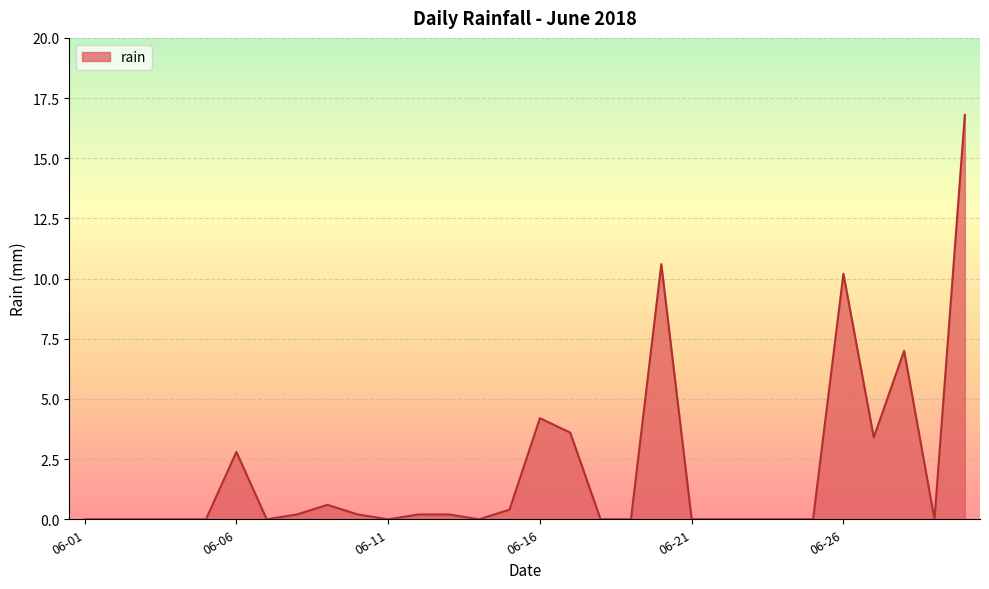

Reading left to right, what are all the values shown in this chart?

0.0	0.0	0.0	0.0	0.0	2.8	0.0	0.2	0.6	0.2	0.0	0.2	0.2	0.0	0.4	4.2	3.6	0.0	0.0	10.6	0.0	0.0	0.0	0.0	0.0	10.2	3.4	7.0	0.0	16.8